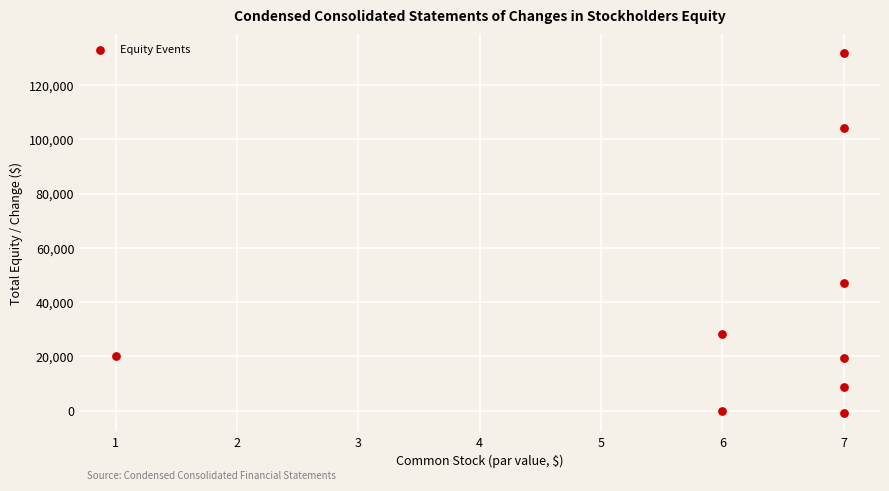

What Y value in the scatter plot is closest to 65501?

47146